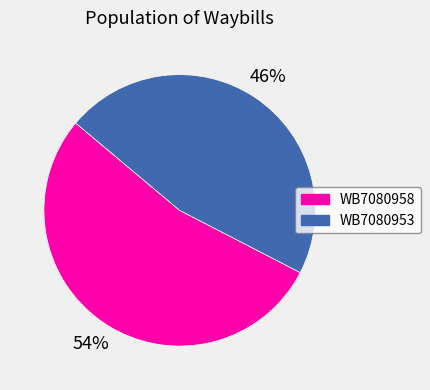

Do WB7080953 and WB7080958 together represent more than half of the pie?

Yes